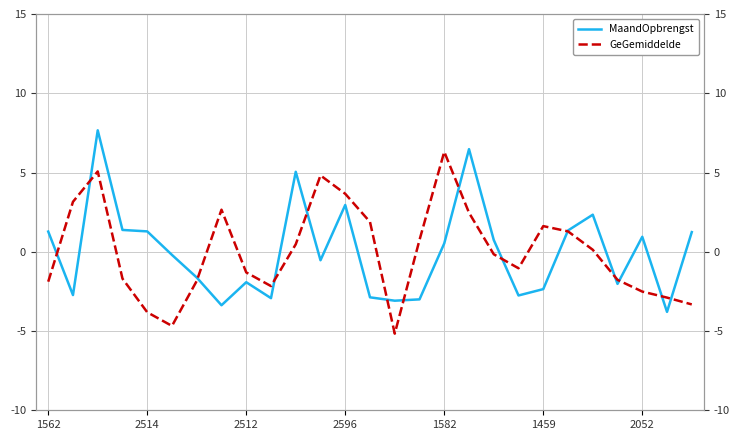

How many values in the GeGemiddelde series exceed 0?

13